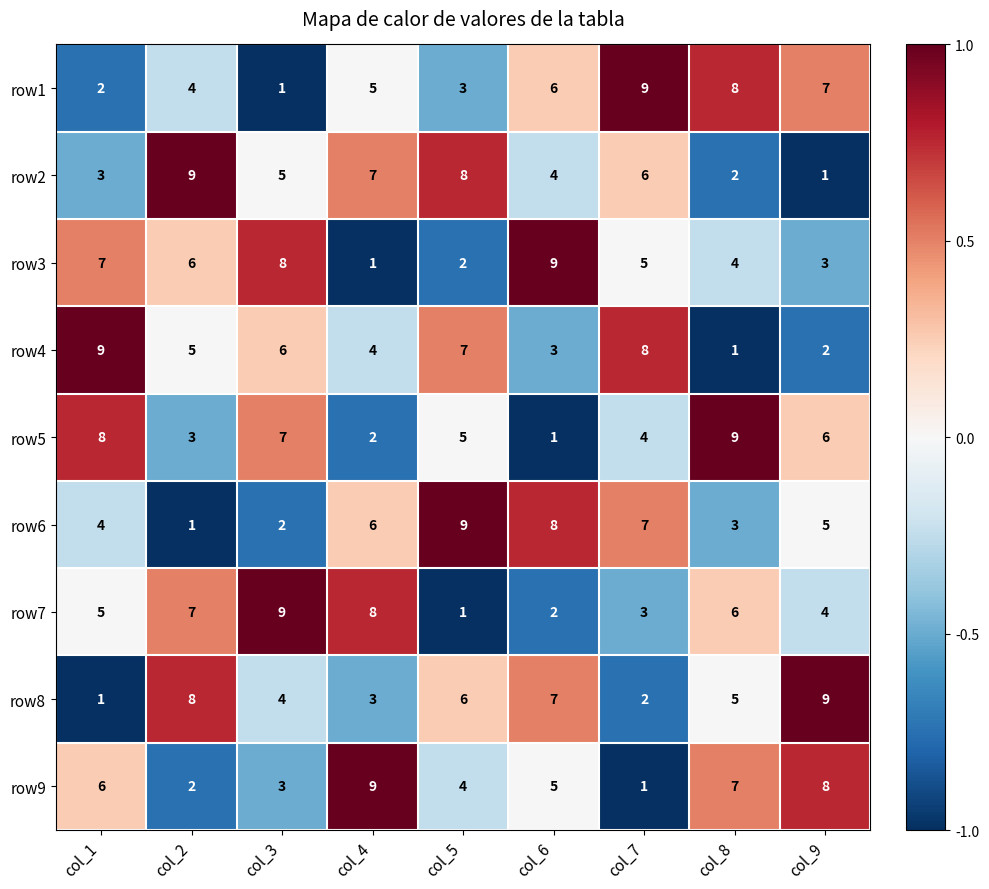

At col_7, list the series in order from largest to smallest.

row1, row4, row6, row2, row3, row5, row7, row8, row9